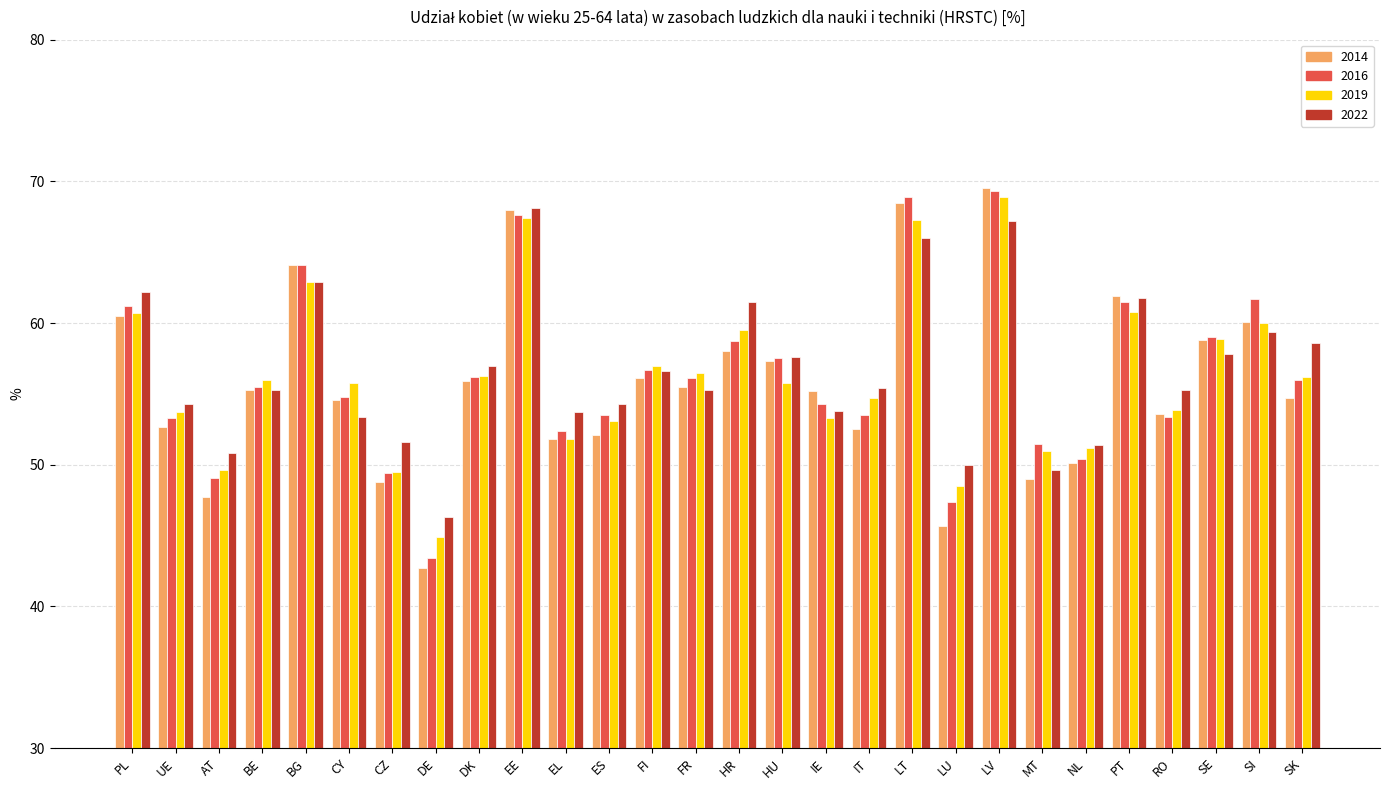

Which category has the lowest value in the 2014 series?

DE